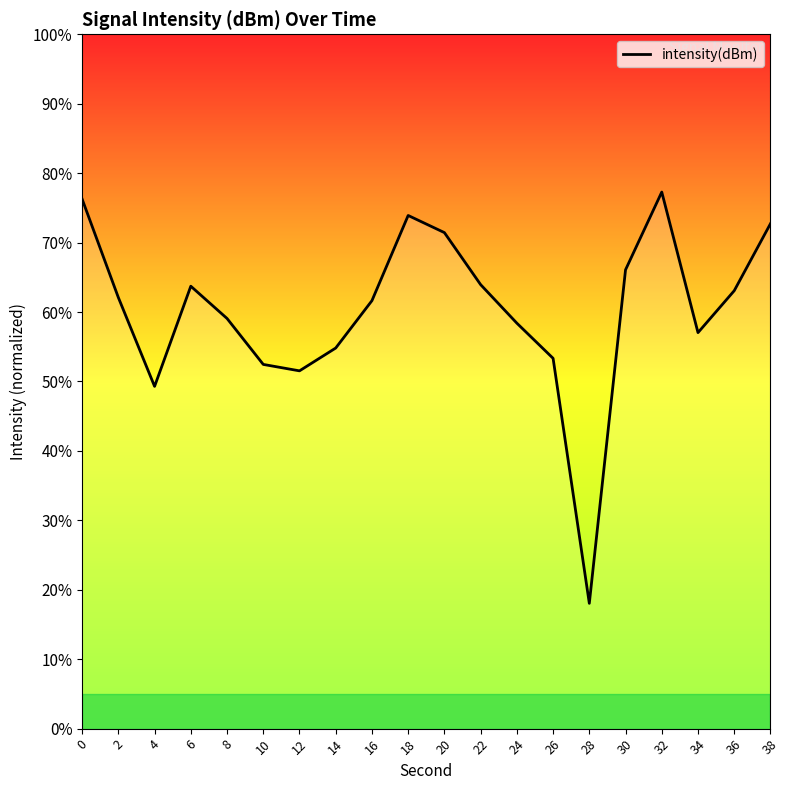

The value at 10 is 52.5. True or false?

True